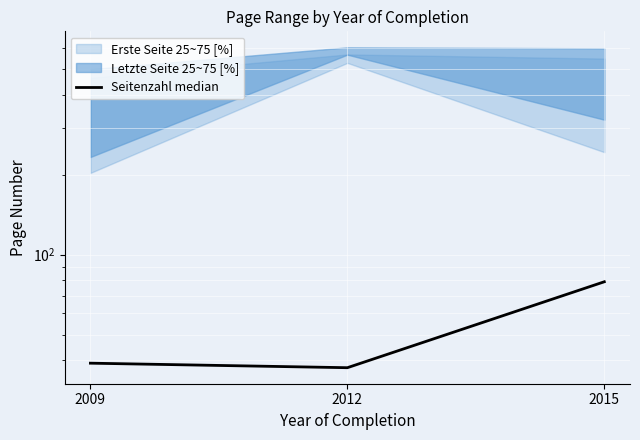

Which has a higher value, 2012 or 2015?

2015